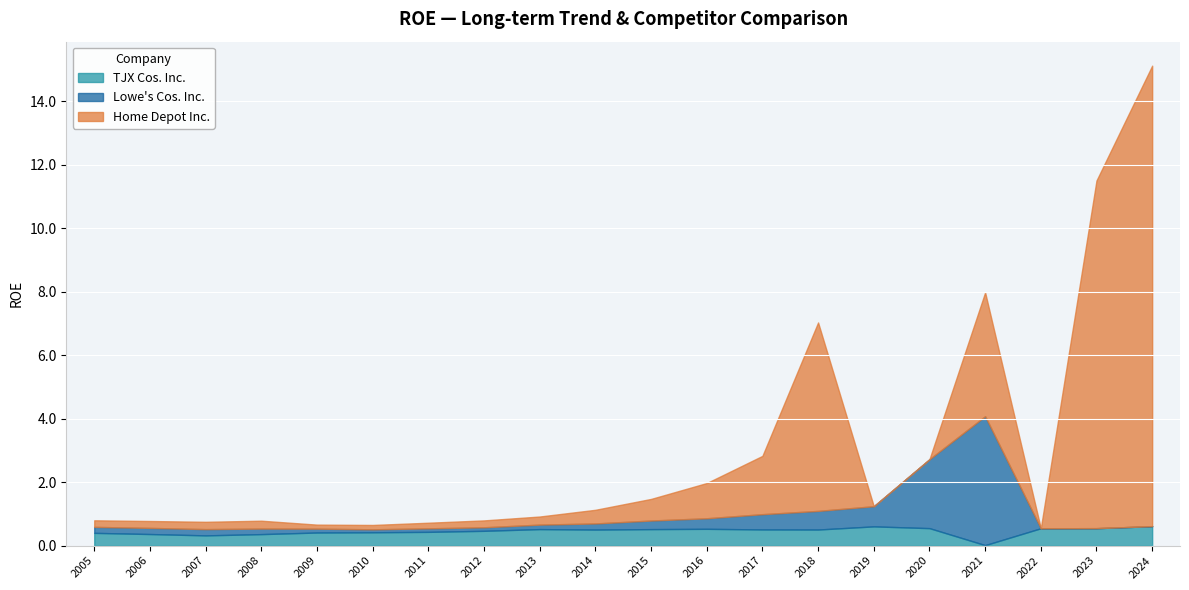

Does the chart display data point markers on the line(s)?

No